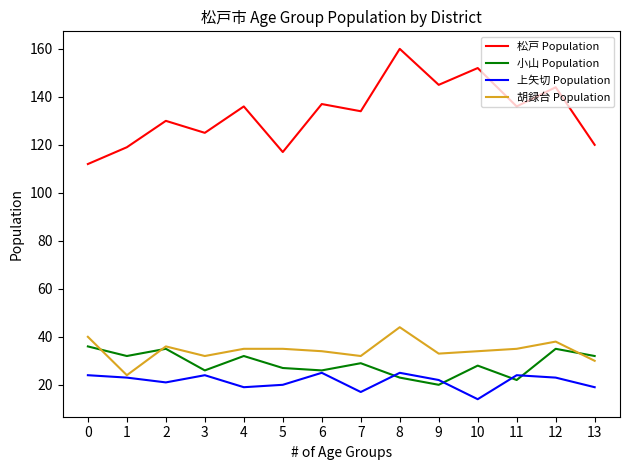

What is the total value across all series at 12?

240